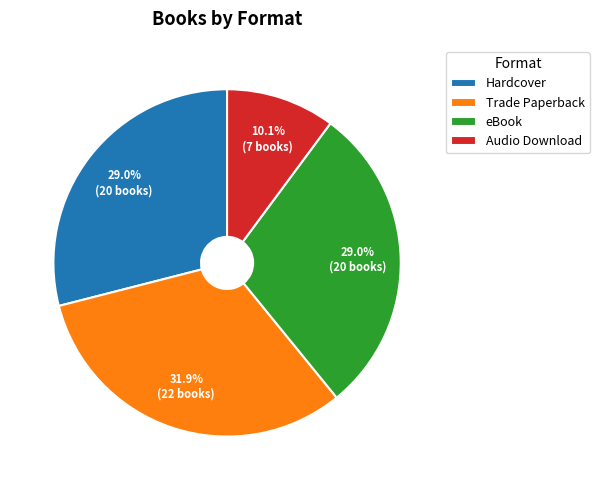

Approximately how many times larger is the value at eBook compared to Trade Paperback?

0.9